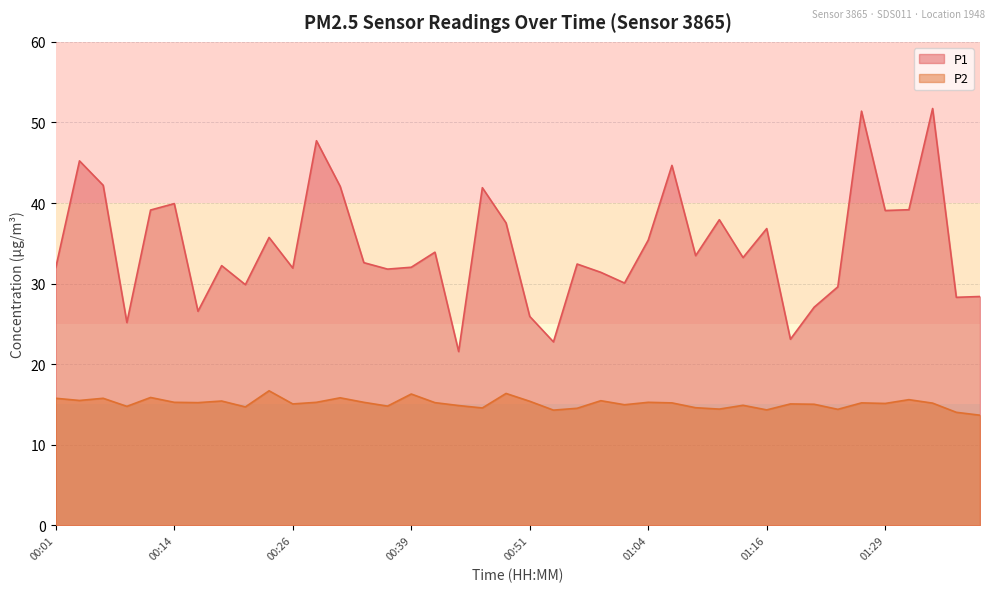

The P2 series shows 6.0 at 01:06. True or false?

False